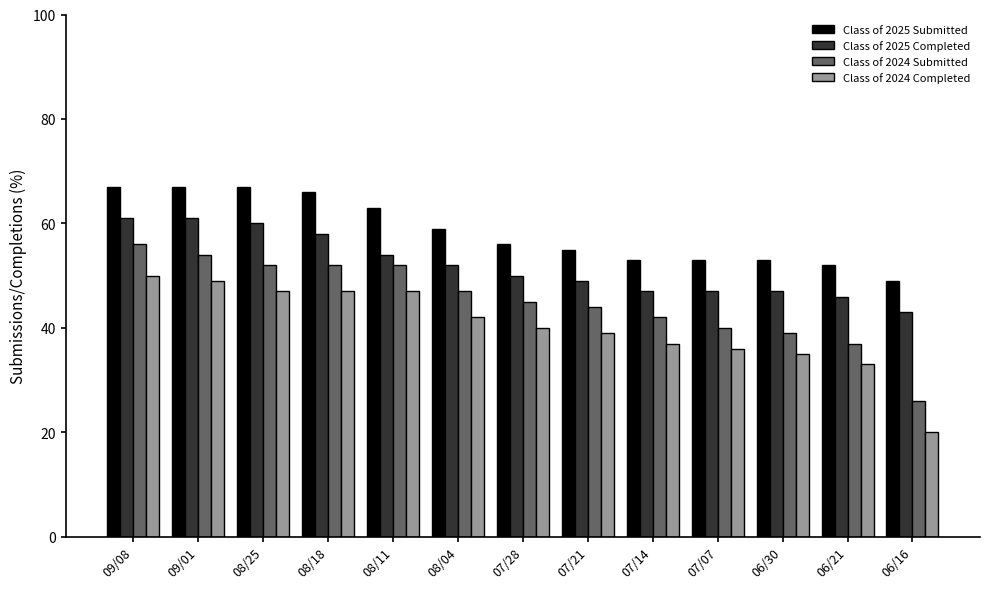

Is the value of Class of 2024 Submitted at 08/11 greater than the value of Class of 2025 Completed at 06/30?

Yes